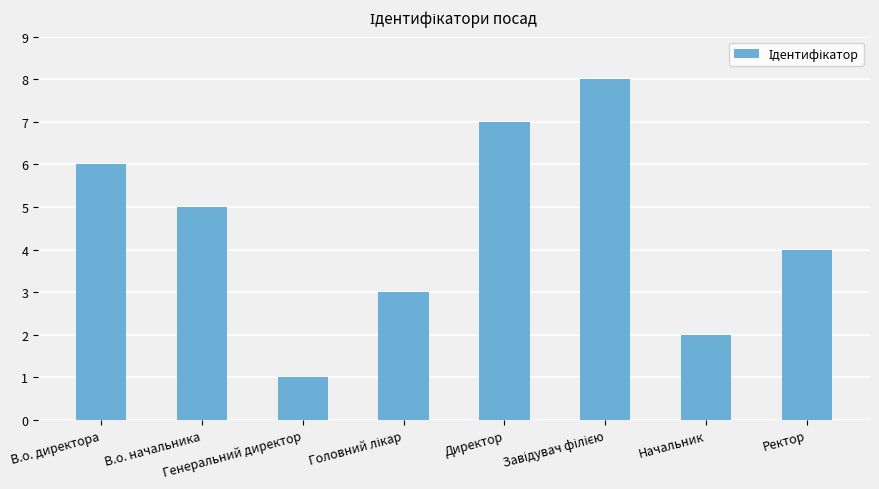

What is the maximum value shown in the chart?

8